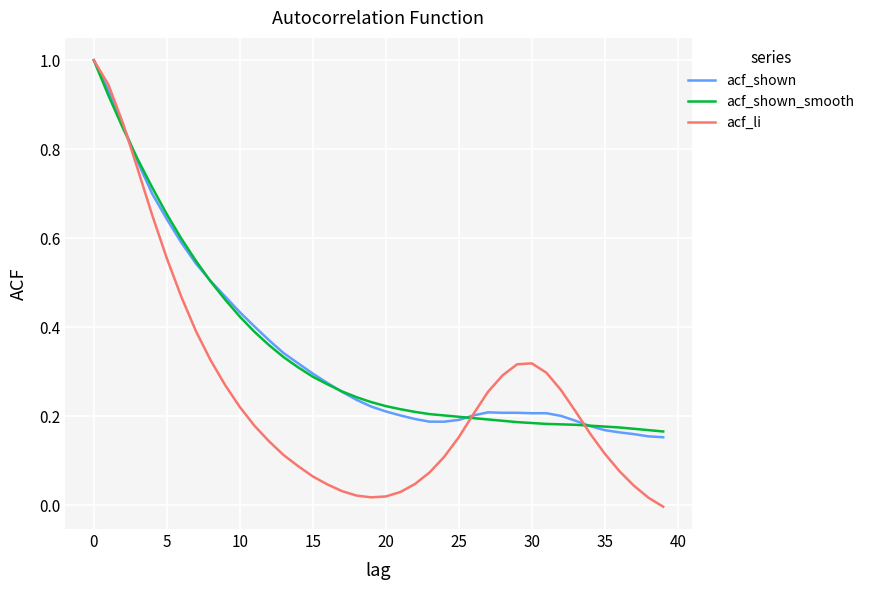

What is the greatest value displayed?

1.0